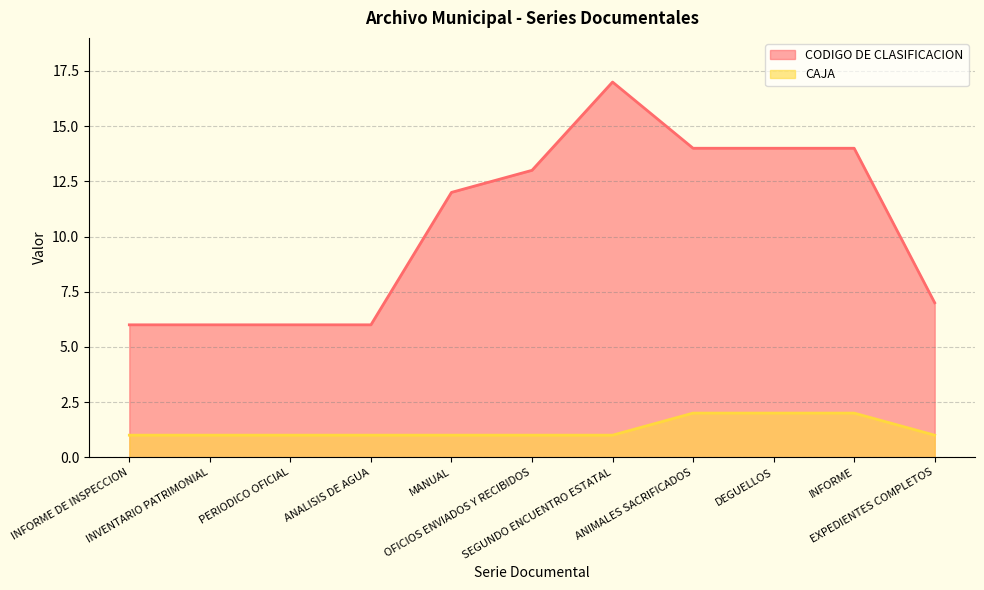

Does the chart display data point markers on the line(s)?

No